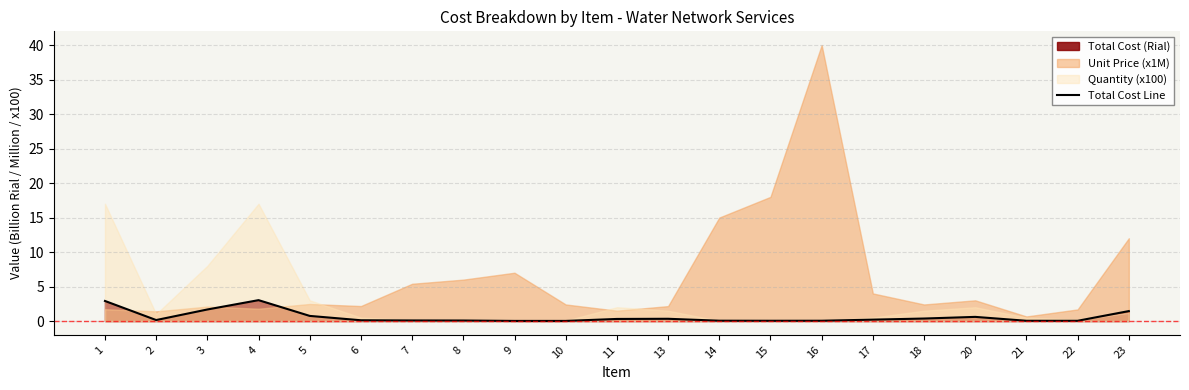

Which category has the lowest value across all series?

9